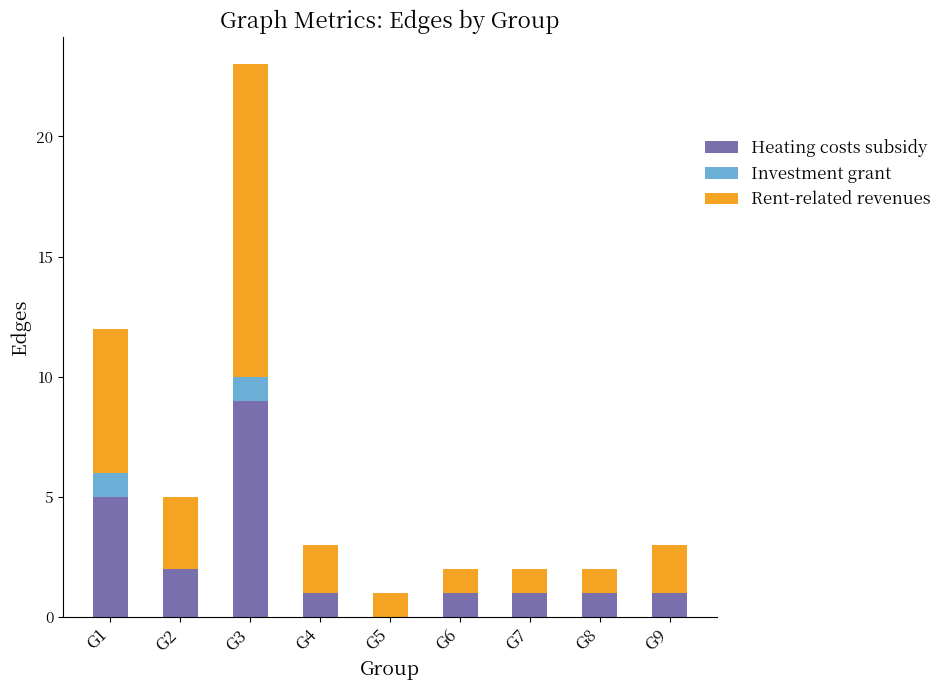

What is the highest value of the Heating costs subsidy series?

9